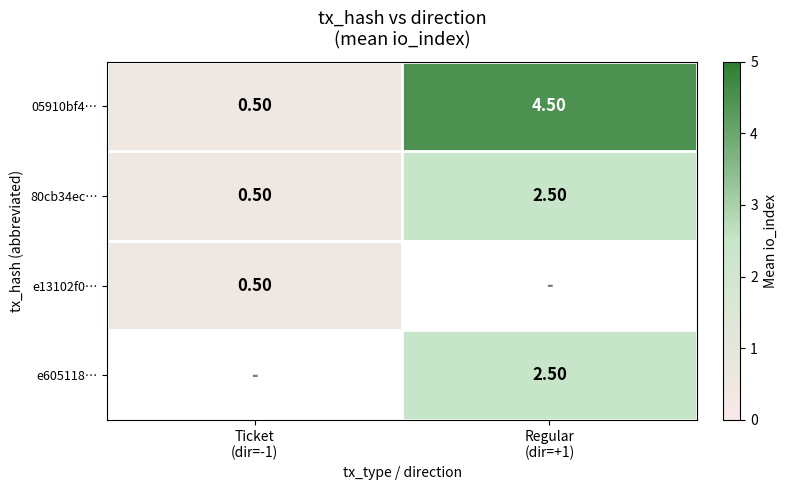

What is the difference between the maximum and minimum values in the 80cb34ec… series?

2.0